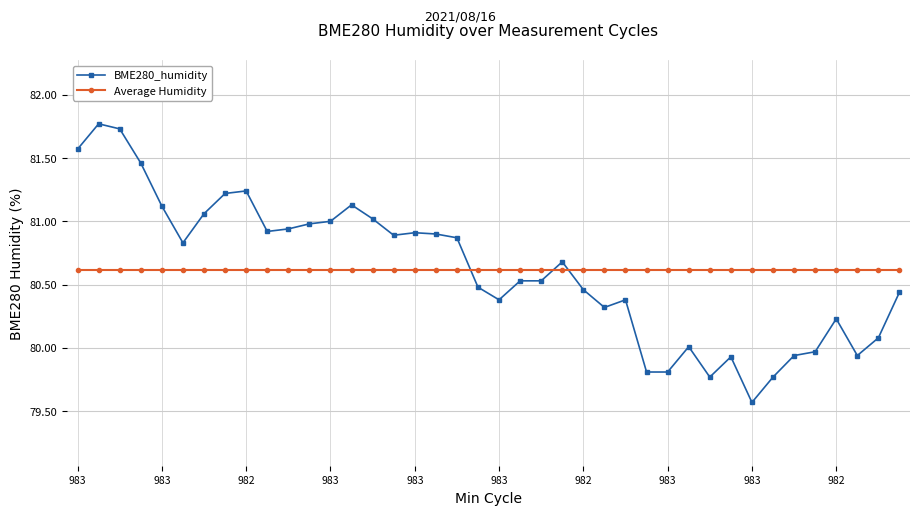

True or false: BME280_humidity has more than 0 points higher than both neighbors.

True